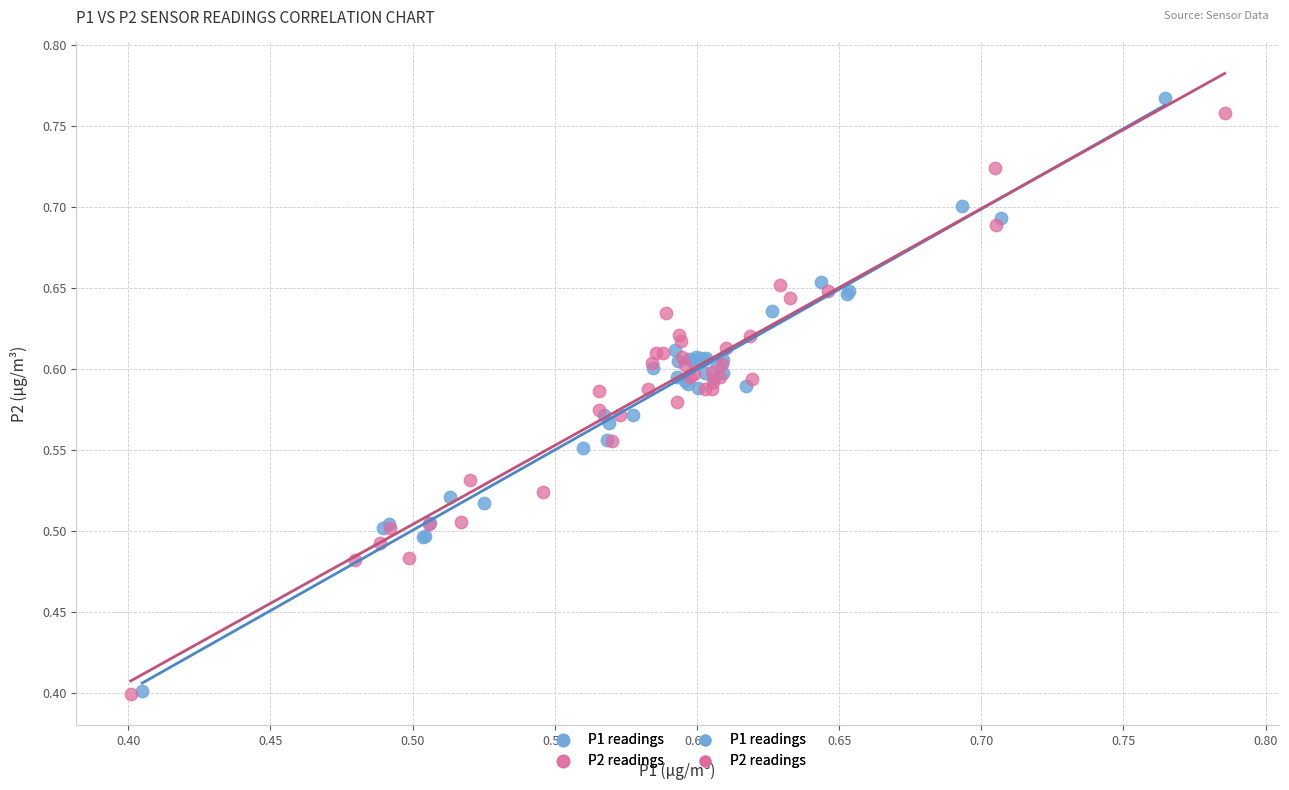

Which series has the widest spread of Y values?

P1 readings